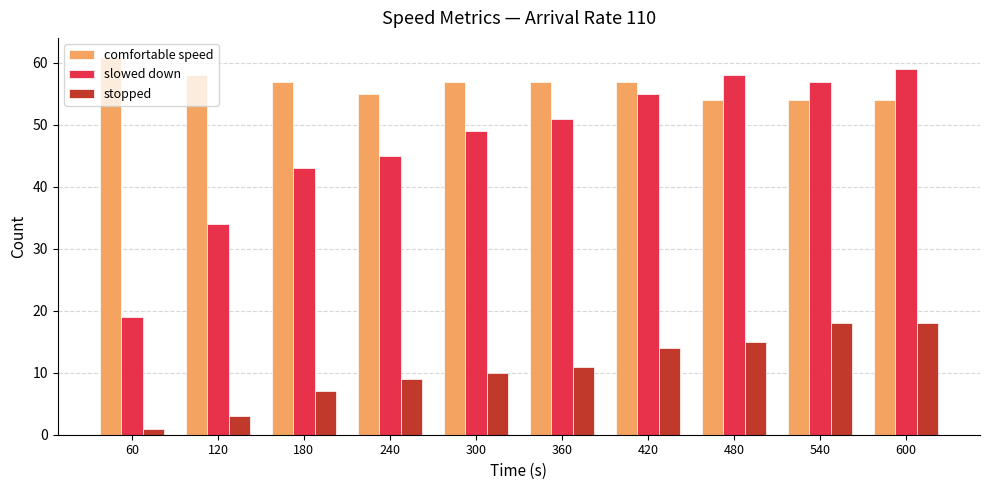

What value does the comfortable speed series have at 120?

58